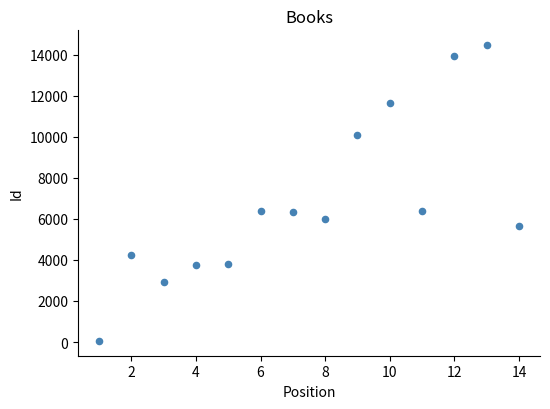

What is the range of Y values (max minus min)?

14404